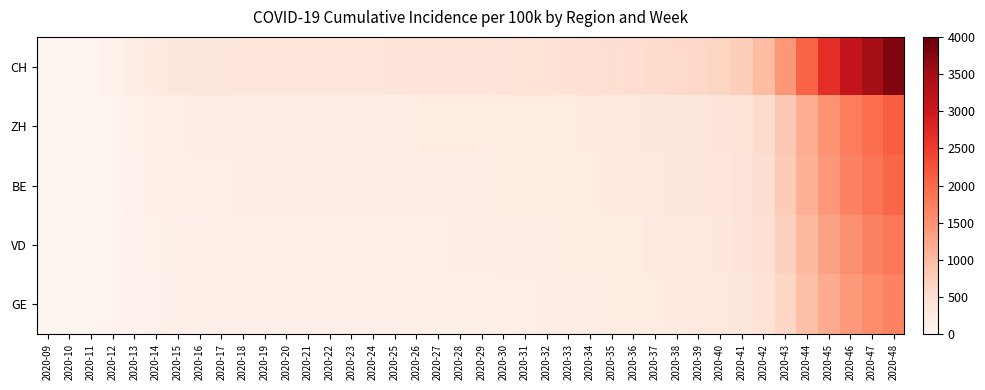

At 2020-09, list the series in order from largest to smallest.

CH, ZH, BE, VD, GE